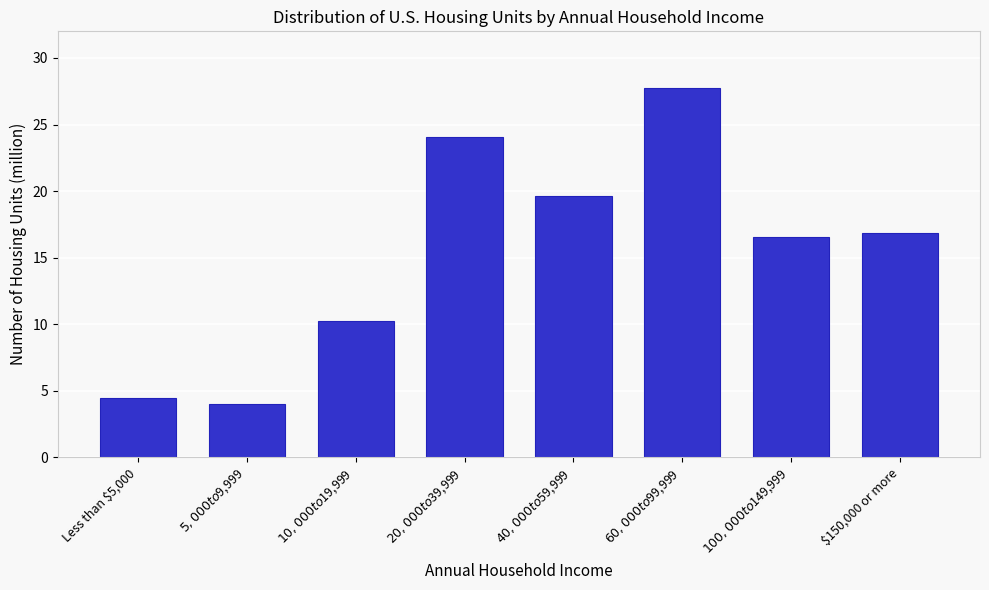

What is the sum of all values?

123.5